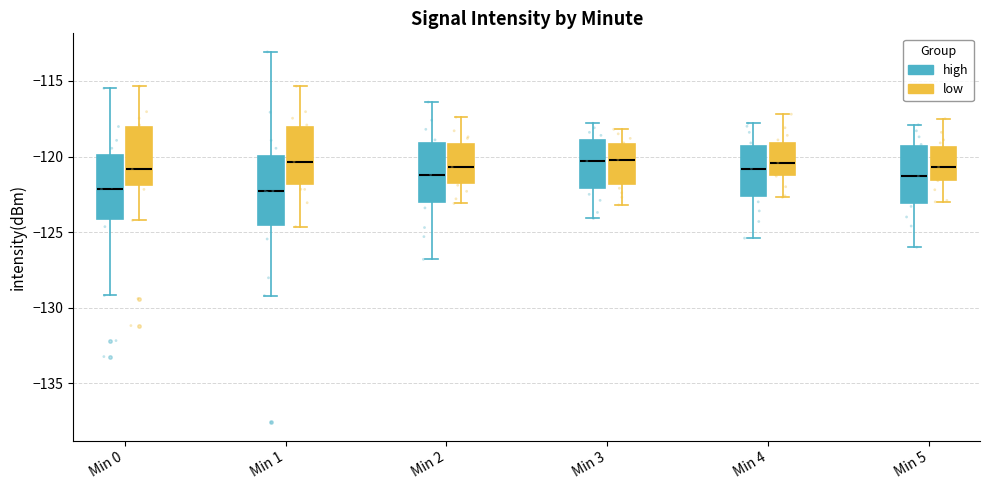

Where does the upper whisker of the box for Min 3 (low) end on the y-axis? The values are not printed on the chart, so give them approximately, as read against the axis.

-118.0